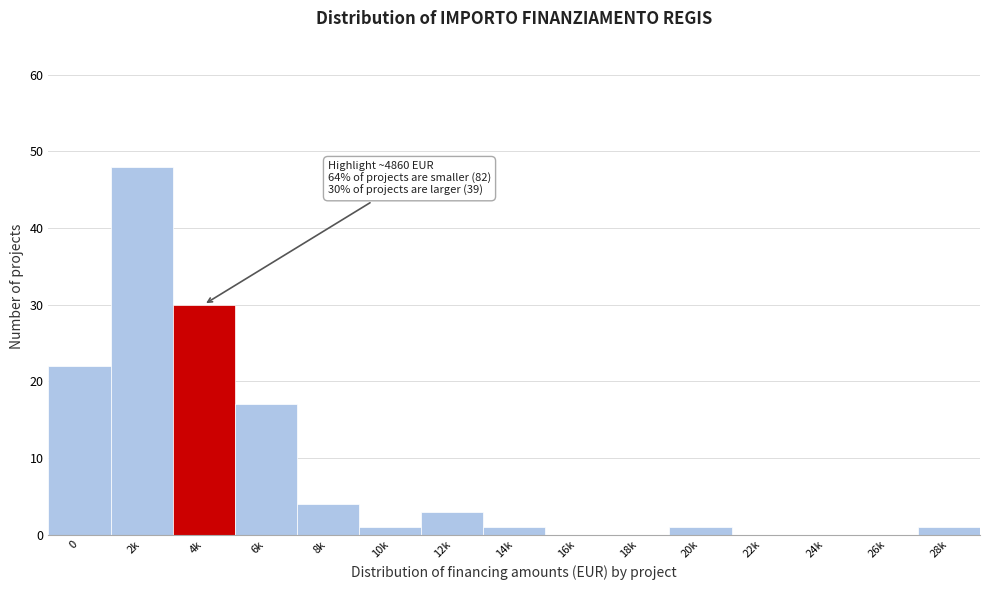

Reading right to left, transcribe all the data shown in this chart.

28k=1	26k=0	24k=0	22k=0	20k=1	18k=0	16k=0	14k=1	12k=3	10k=1	8k=4	6k=17	4k=30	2k=48	0=22